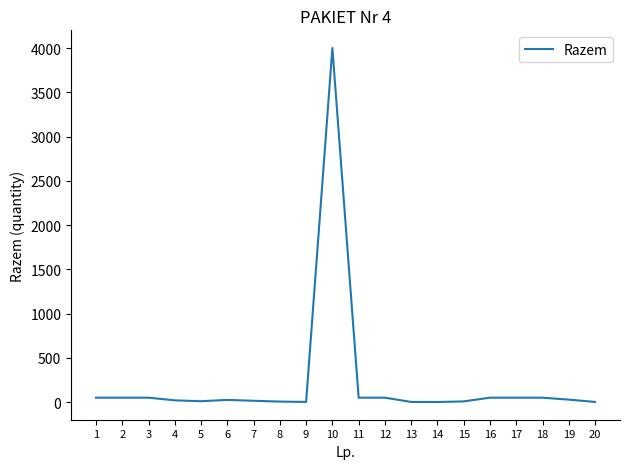

What is the maximum value shown in the chart?

4000